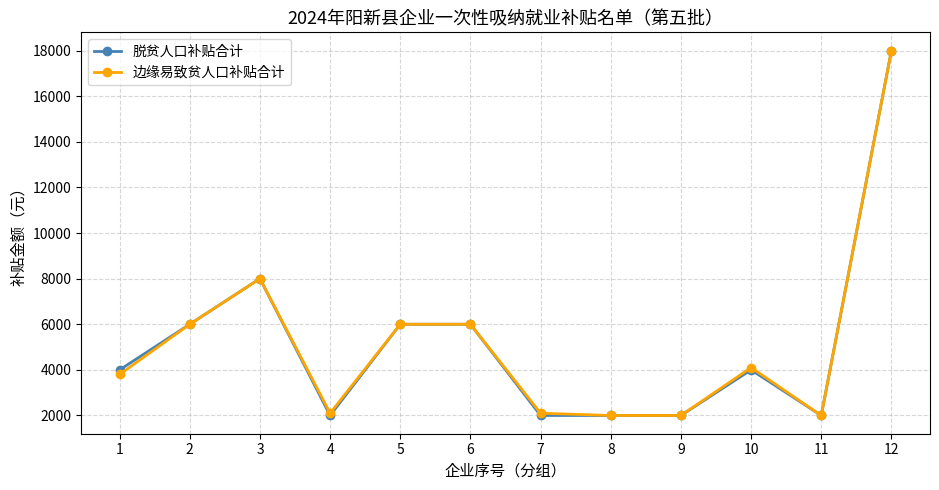

Reading right to left, transcribe all the data shown in this chart.

脱贫人口补贴合计: 18000	2000	4000	2000	2000	2000	6000	6000	2000	8000	6000	4000
边缘易致贫人口补贴合计: 18000	2000	4100	2000	2000	2100	6000	6000	2100	8000	6000	3800